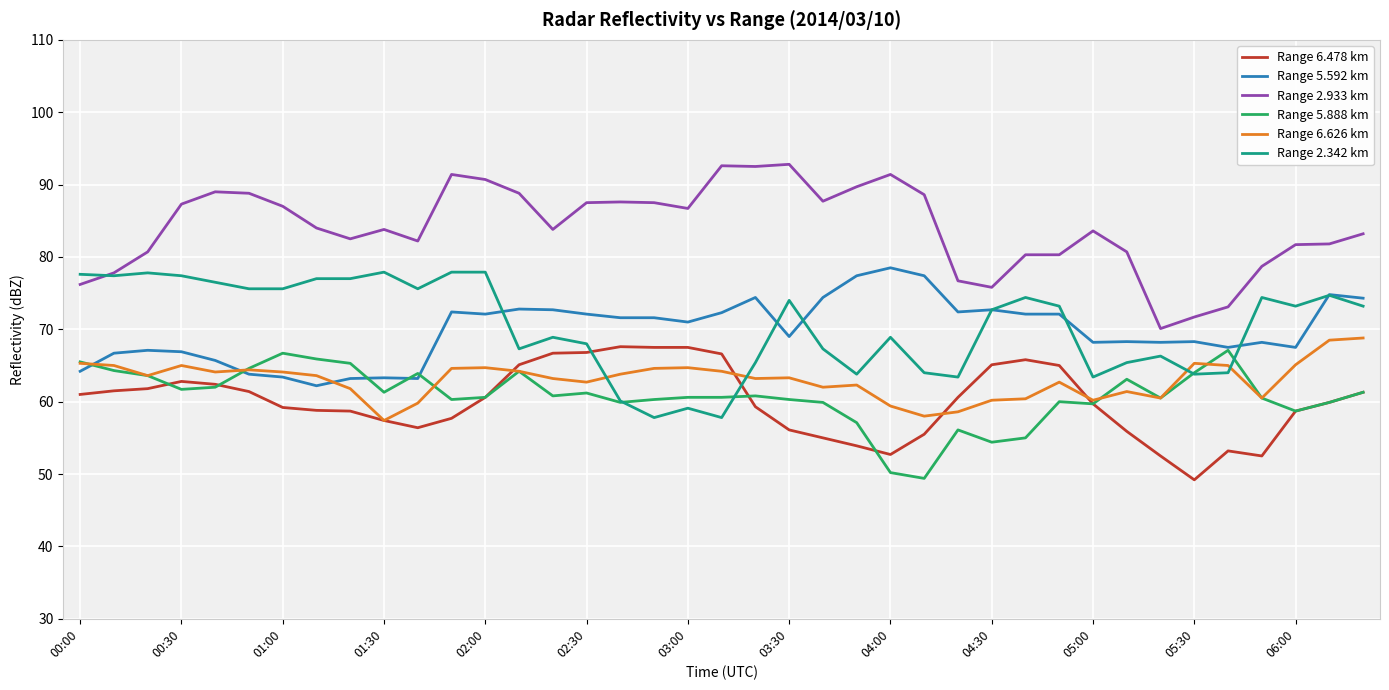

Which series has the largest total across all categories?

Range 2.933 km